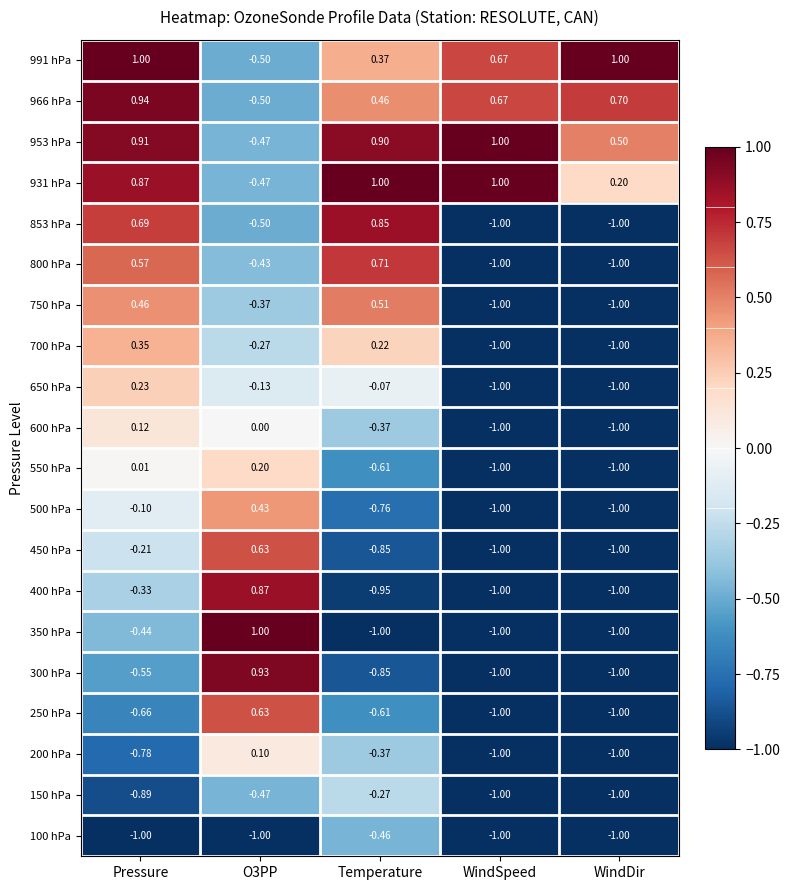

At which category is the sum across all series the highest?

Pressure